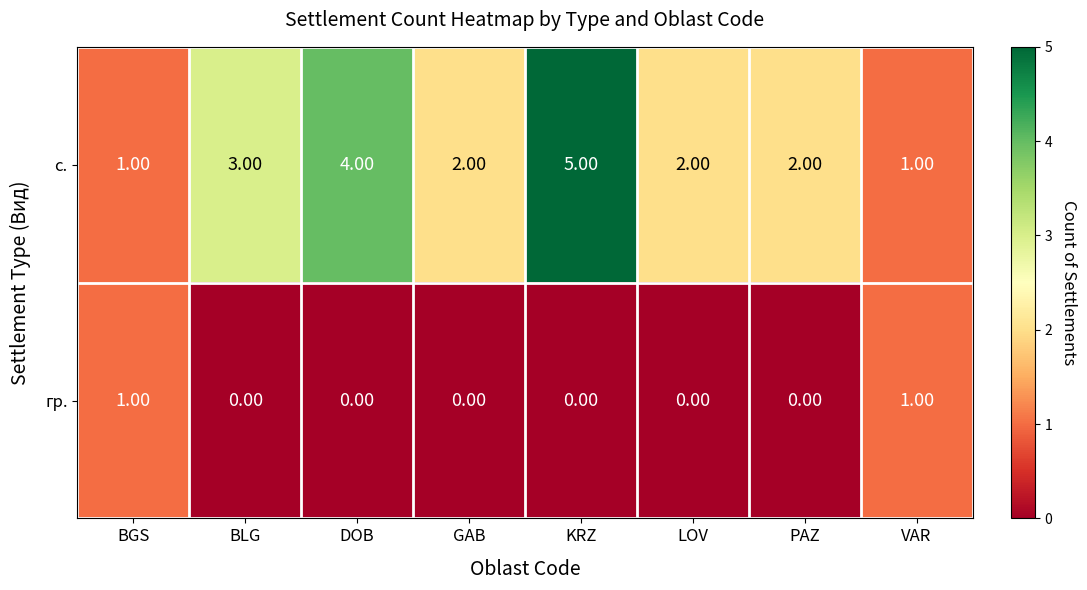

Where does the с. series first go above 2?

BLG